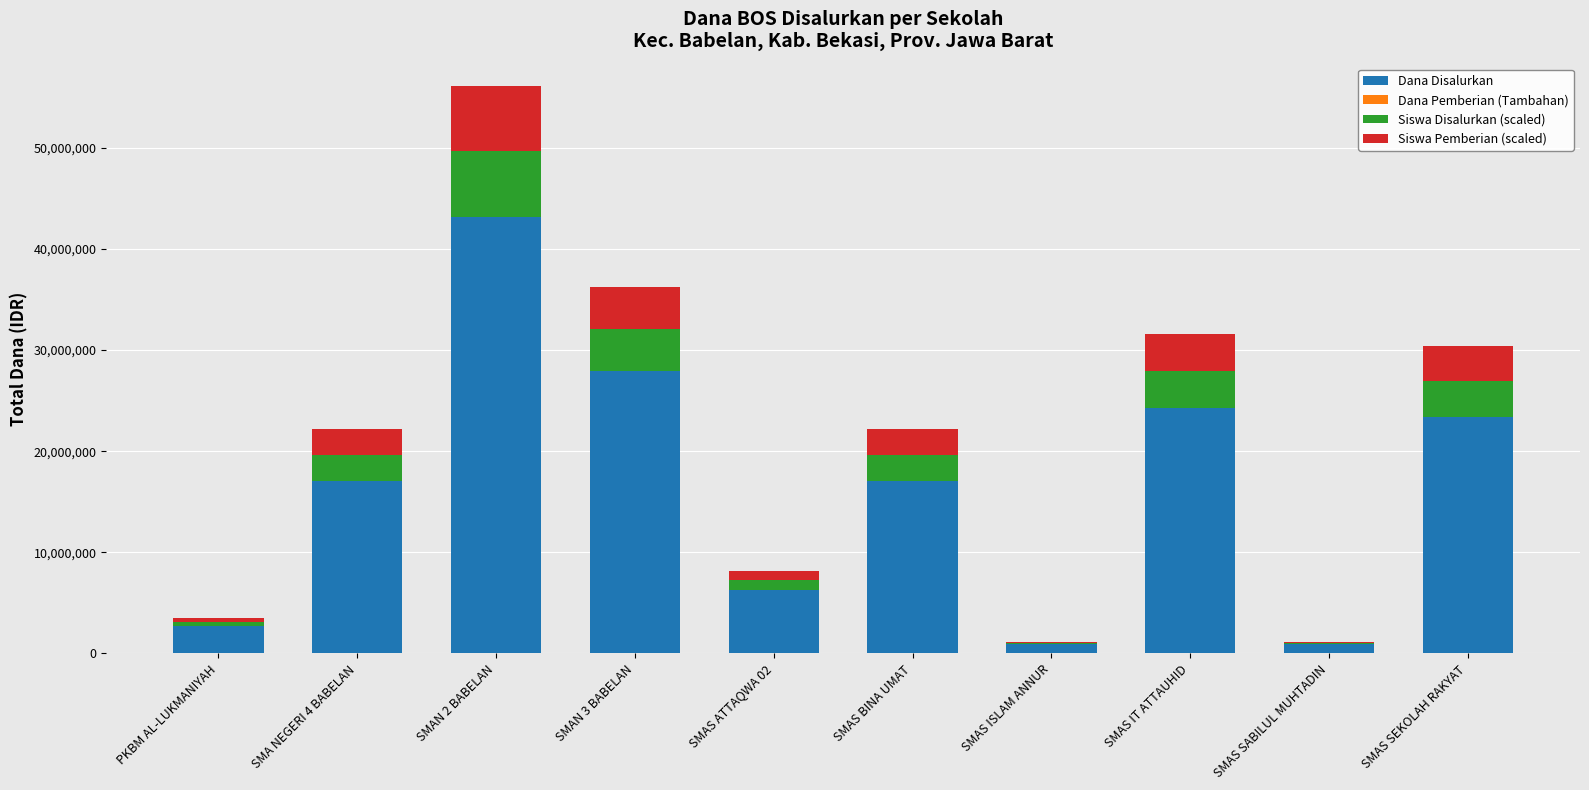

Are the bars horizontal?

No